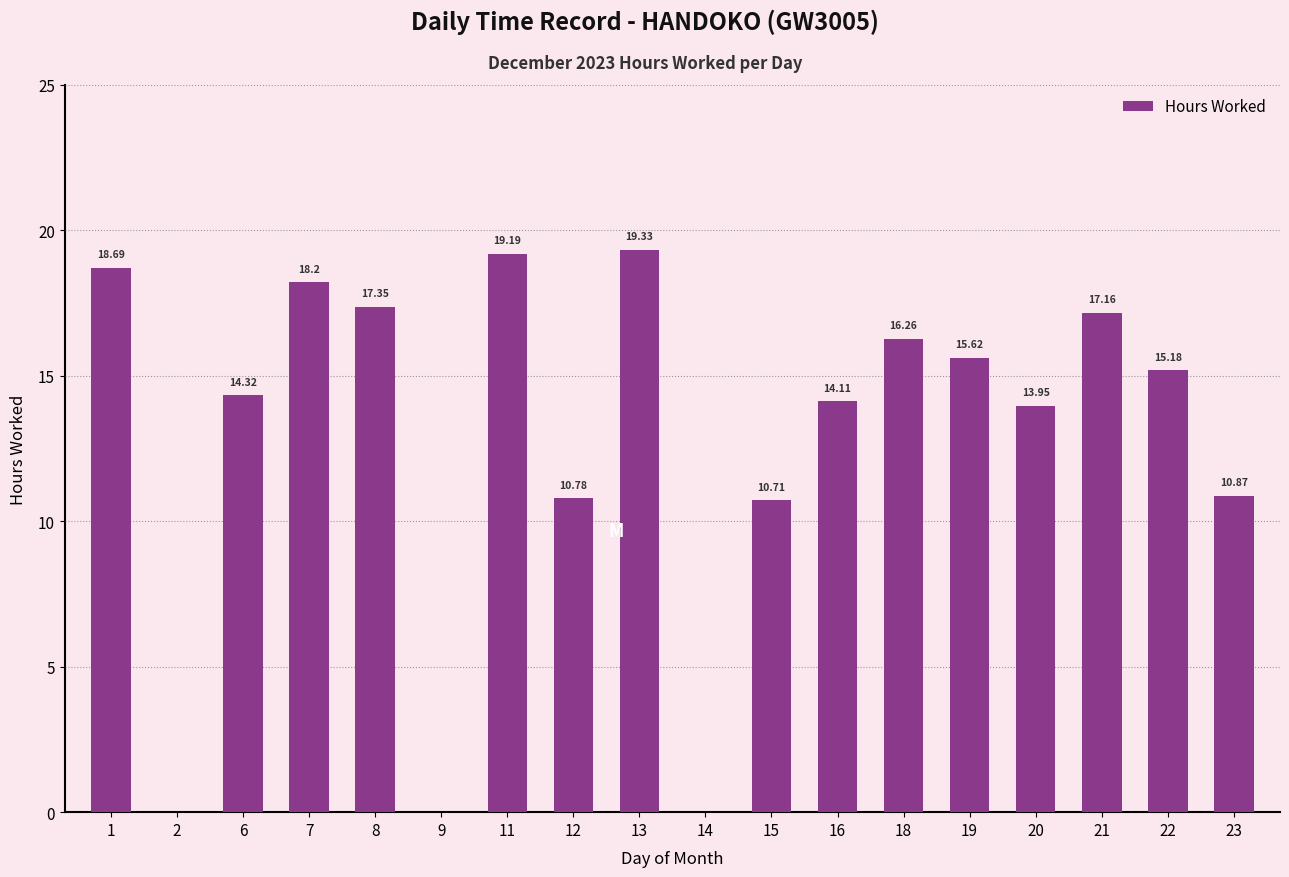

How many series are shown in this chart?

1